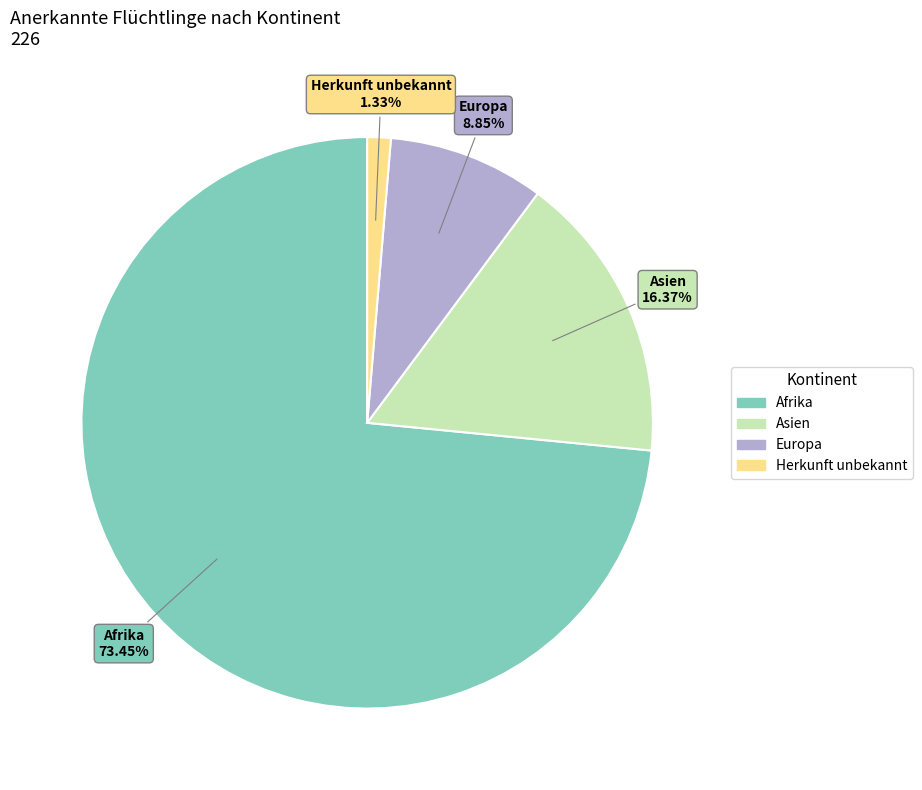

The Afrika slice represents 62% of the pie. True or false?

False